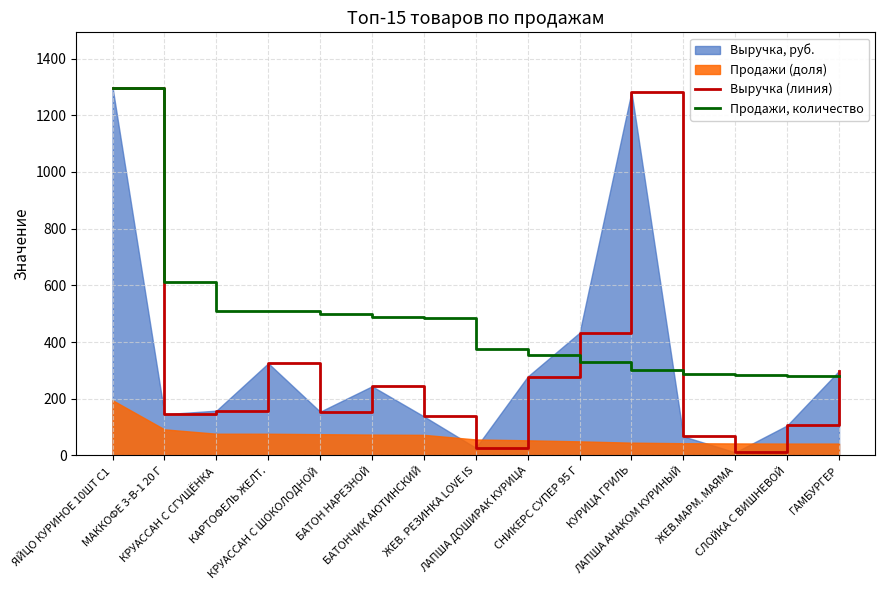

Is the value of Продажи, количество at ГАМБУРГЕР greater than the value of Выручка (линия) at ЖЕВ.МАРМ. МАЯМА?

Yes